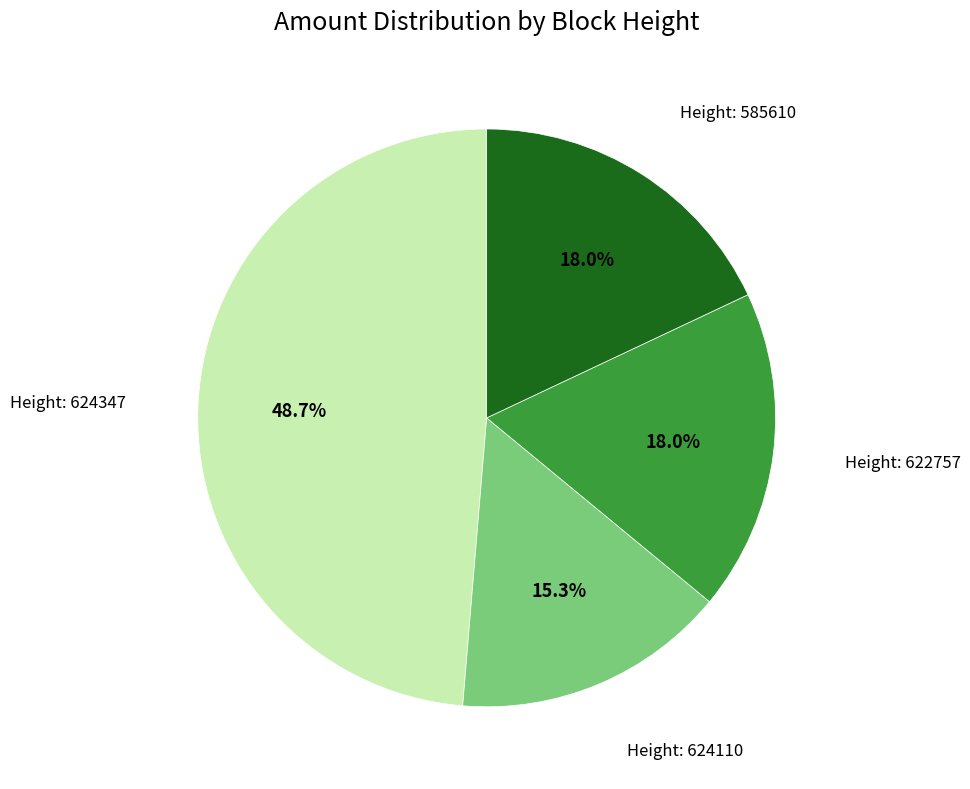

Does any single category account for the majority?

No